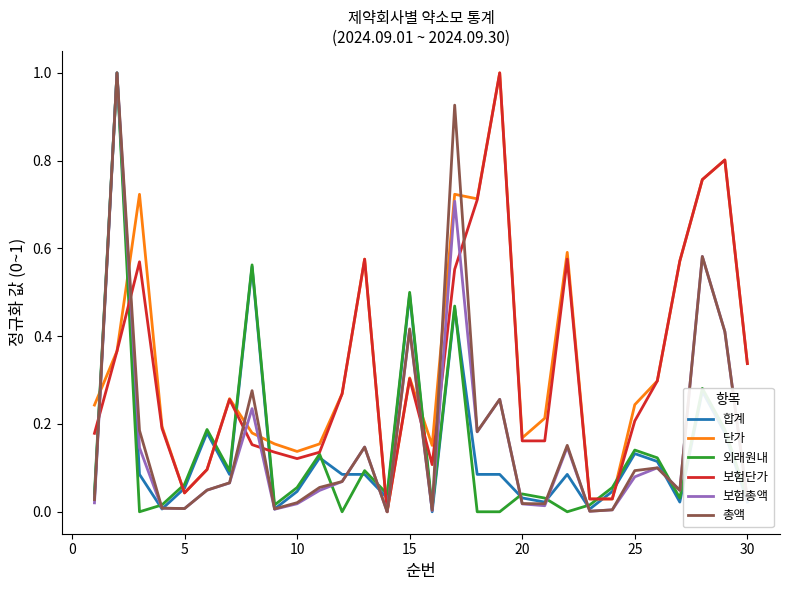

How many interior local peaks does the 총액 series have?

9